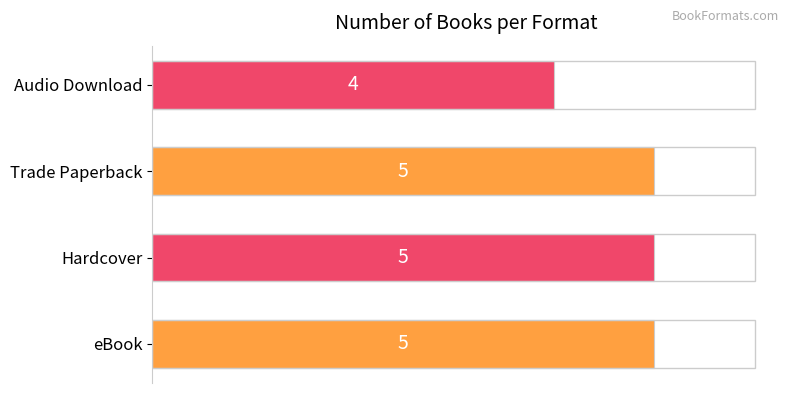

What is the maximum value shown in the chart?

5